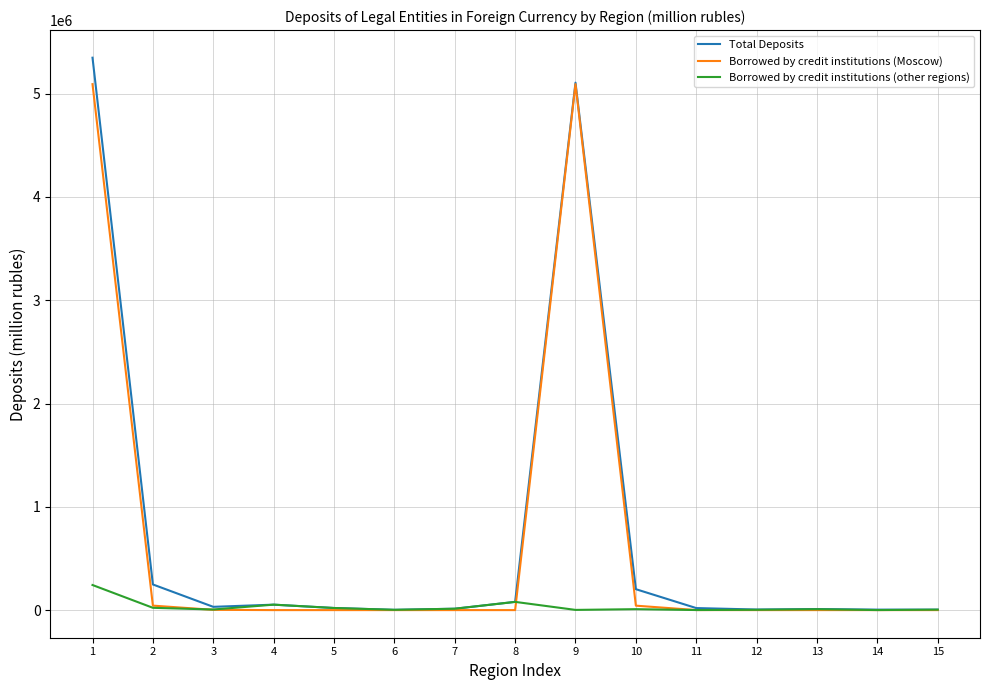

Is the value of Total Deposits at 1 greater than the value of Borrowed by credit institutions (other regions) at 4?

Yes